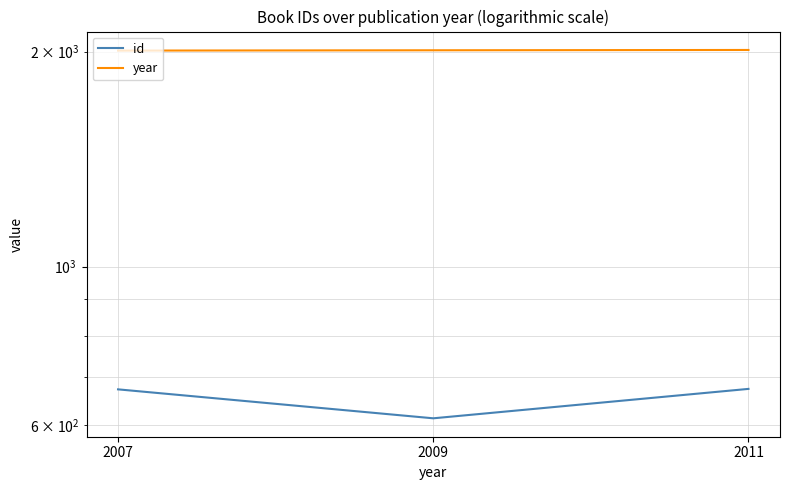

What is the value of the year point at the 2nd from the left?

2009